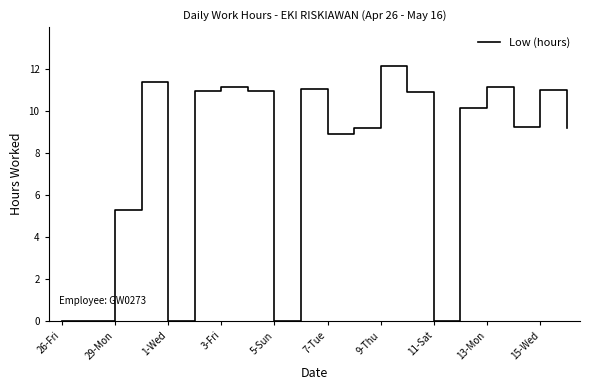

How many values are below 10?

10